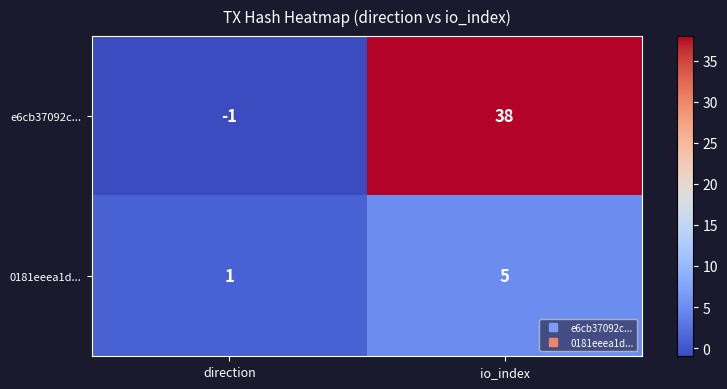

Reading left to right, extract all data points from this chart.

e6cb37092c...: -1	38
0181eeea1d...: 1	5